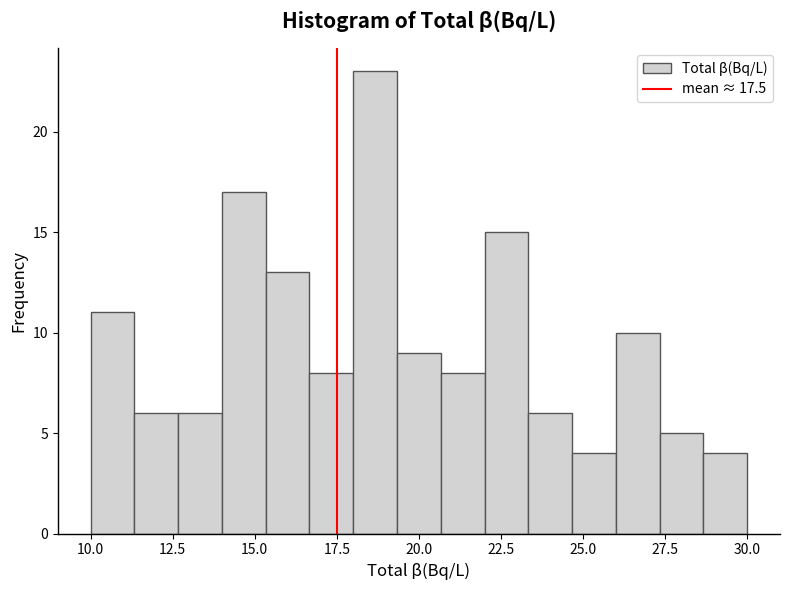

Read against the x-axis, roughly where is the centre of the tallest bar?

18.5